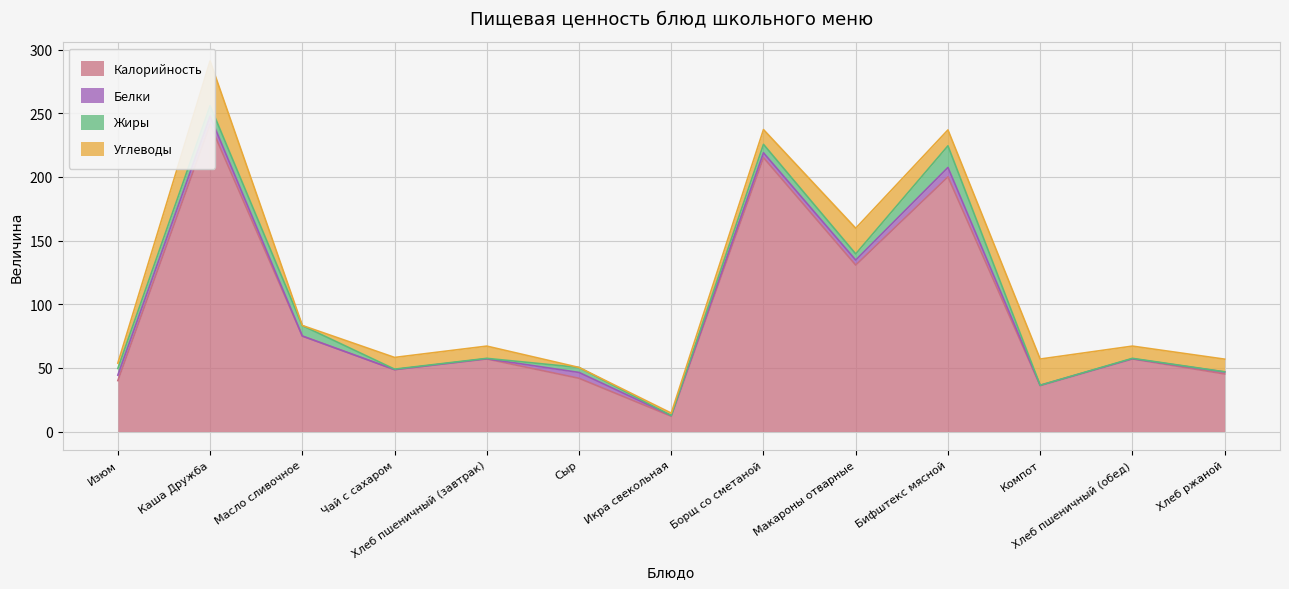

What is the difference between the second highest and second lowest values in the Жиры series?

8.3